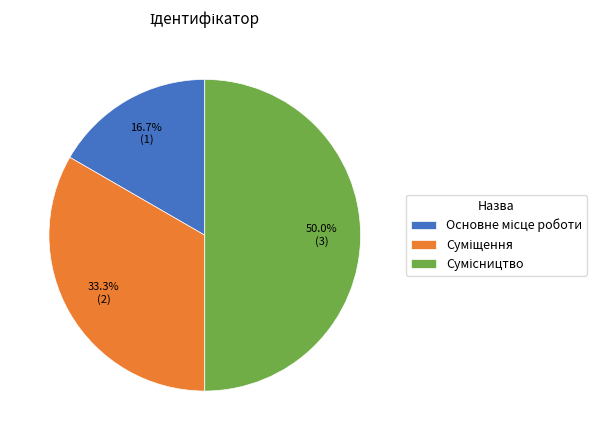

To the nearest percent, what percentage of the pie is Основне місце роботи?

17%